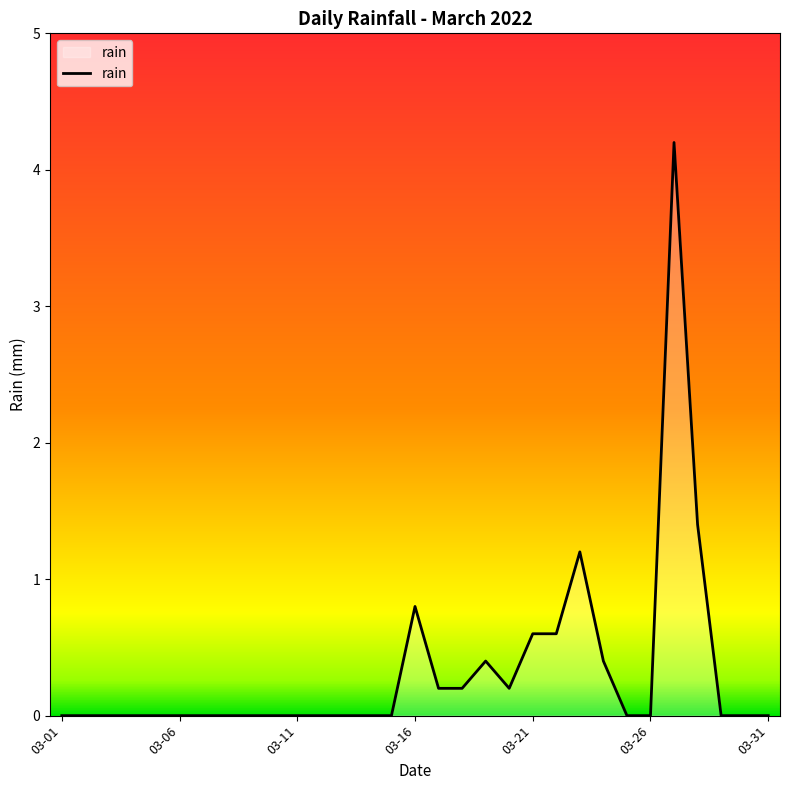

Reading left to right, extract all data points from this chart.

0.0	0.0	0.0	0.0	0.0	0.0	0.0	0.0	0.0	0.0	0.0	0.0	0.0	0.0	0.0	0.8	0.2	0.2	0.4	0.2	0.6	0.6	1.2	0.4	0.0	0.0	4.2	1.4	0.0	0.0	0.0